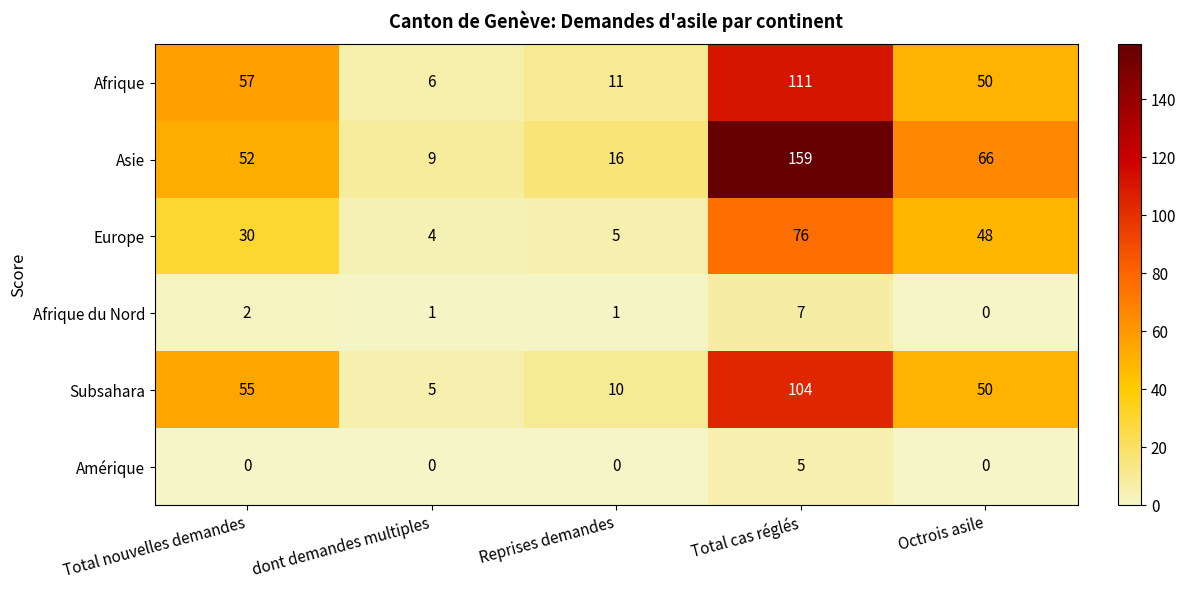

What is the difference between the maximum and second lowest values in the Afrique series?

100